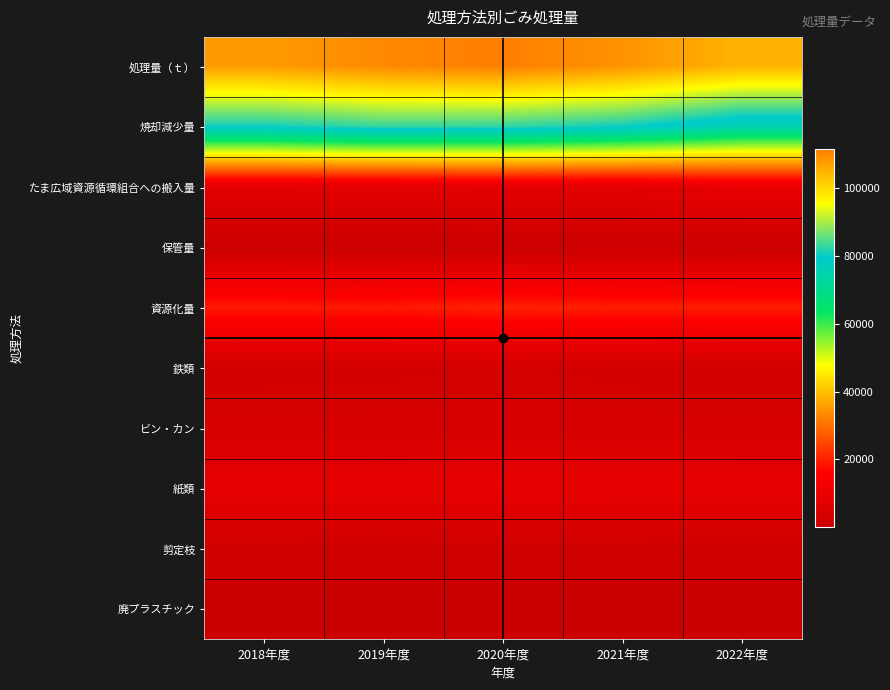

Which label corresponds to the largest value in the chart?

2020年度